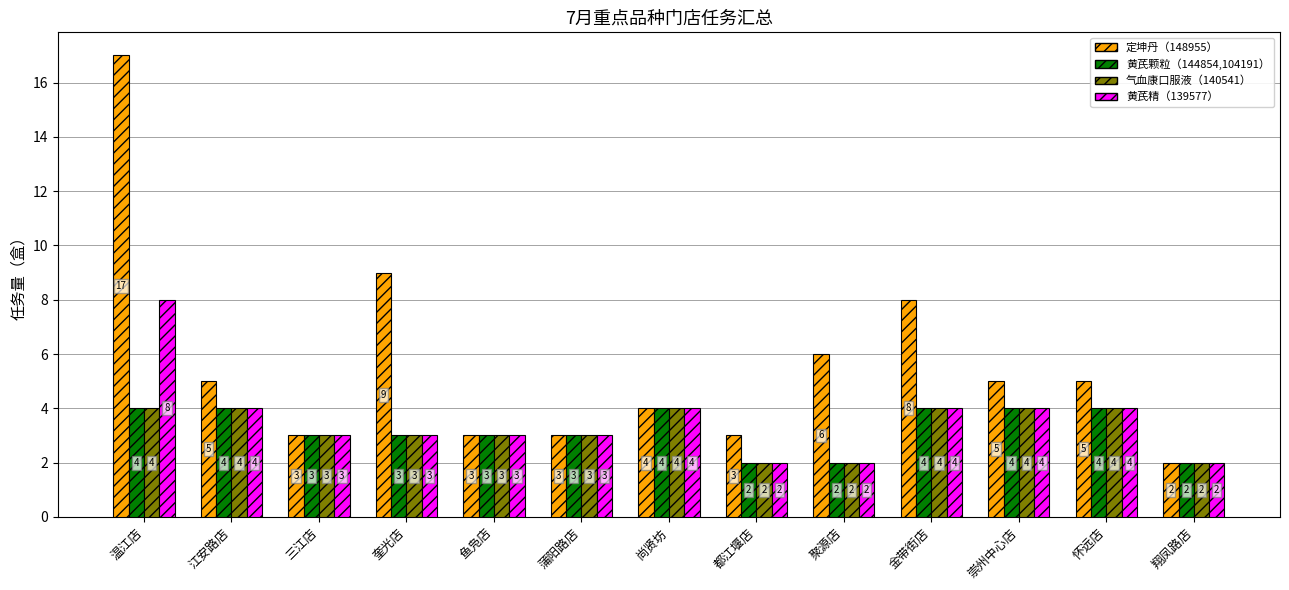

What are all the series names shown in the legend?

定坤丹（148955）, 黄芪颗粒（144854,104191）, 气血康口服液（140541）, 黄芪精（139577）